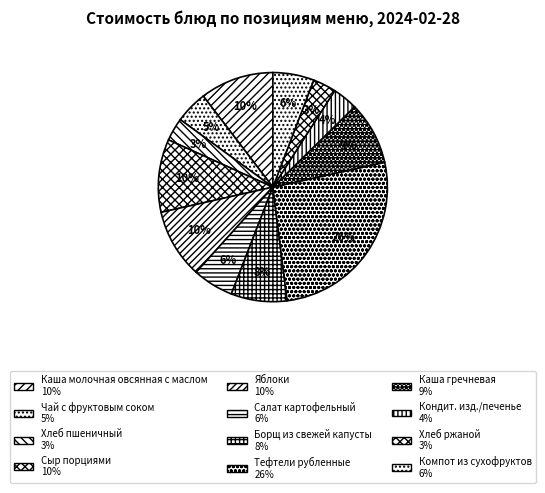

Which slice is the largest?

Тефтели рубленные